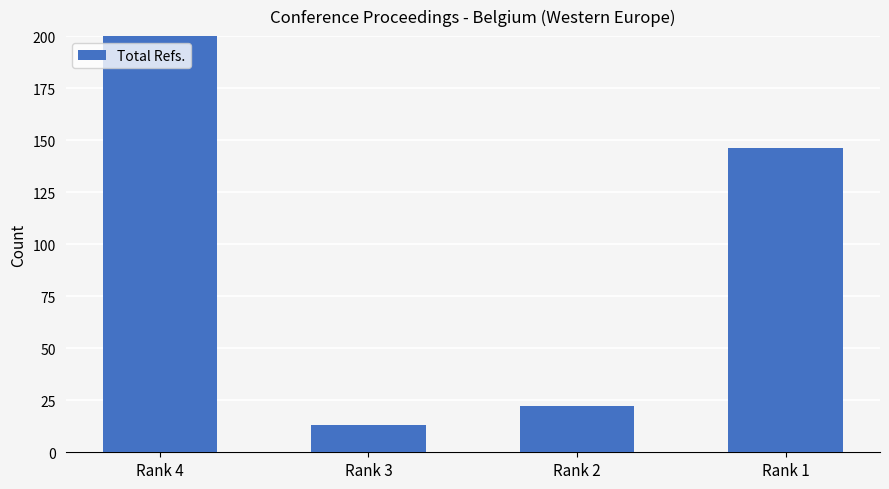

At which label is the value closest to 224?

Rank 1